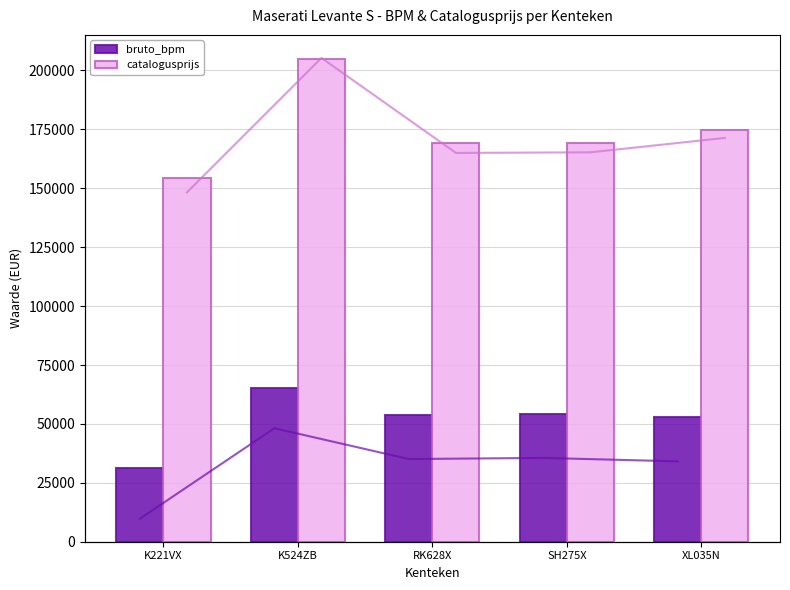

Rank the series by their maximum value, from lowest to highest.

bruto_bpm, catalogusprijs